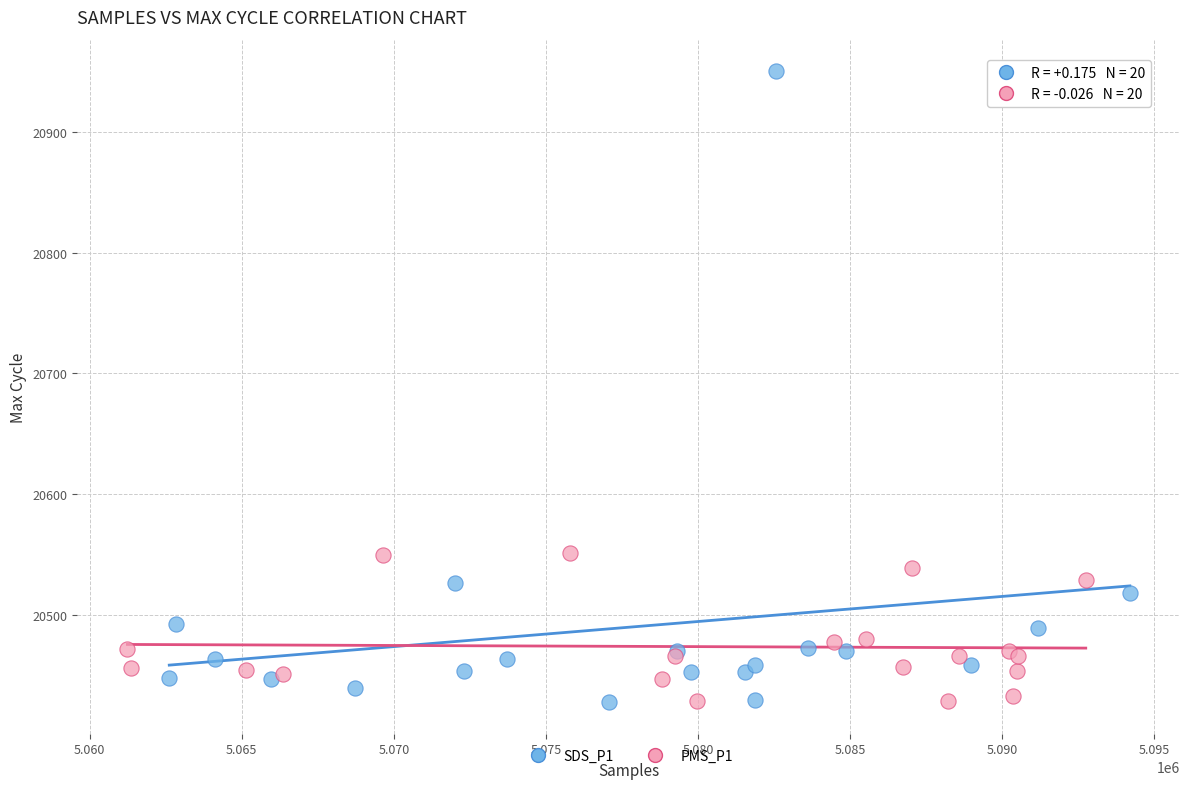

Which series reaches the maximum Y coordinate?

SDS_P1